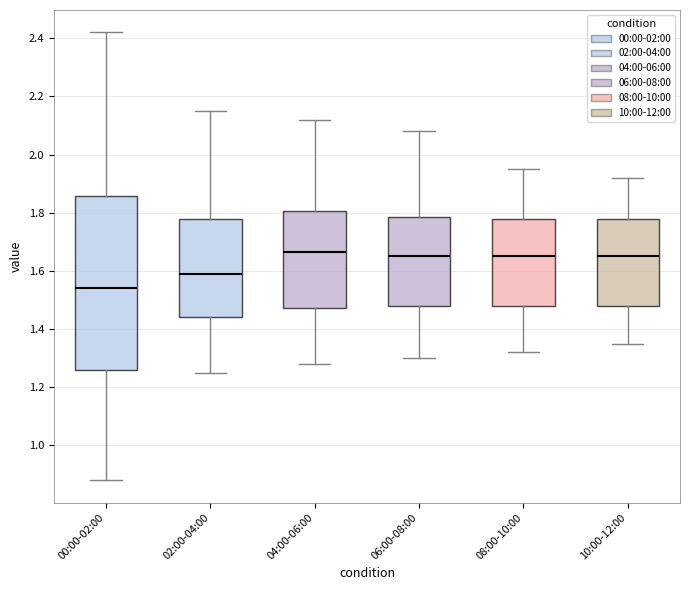

Reading left to right, read every box against the y-axis: the position of its median line, the range the box covers, and the ends of its whiskers. The values are not printed on the chart, so give them approximately, as read against the axis.

00:00-02:00: median 1.54, box 1.26 to 1.86, whiskers 0.88 to 2.42
02:00-04:00: median 1.60, box 1.44 to 1.78, whiskers 1.26 to 2.16
04:00-06:00: median 1.66, box 1.48 to 1.80, whiskers 1.28 to 2.12
06:00-08:00: median 1.66, box 1.48 to 1.78, whiskers 1.30 to 2.08
08:00-10:00: median 1.66, box 1.48 to 1.78, whiskers 1.32 to 1.96
10:00-12:00: median 1.66, box 1.48 to 1.78, whiskers 1.36 to 1.92